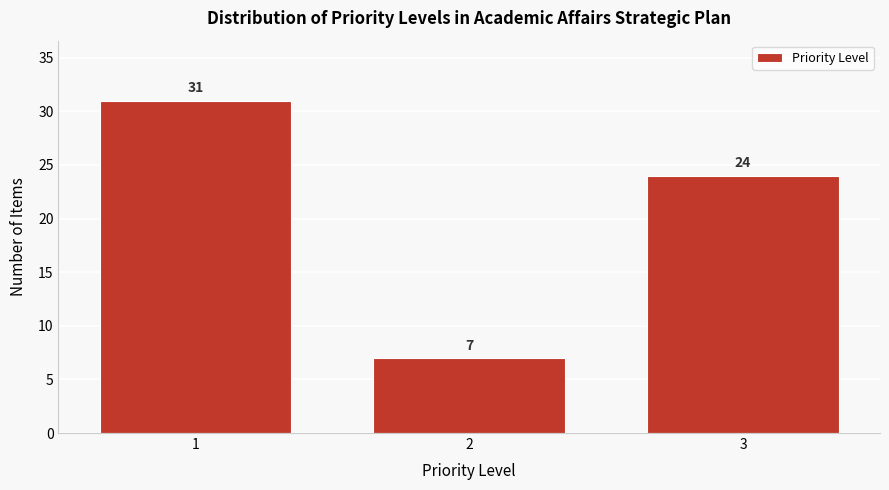

Reading left to right, what are all the values shown in this chart?

31	7	24